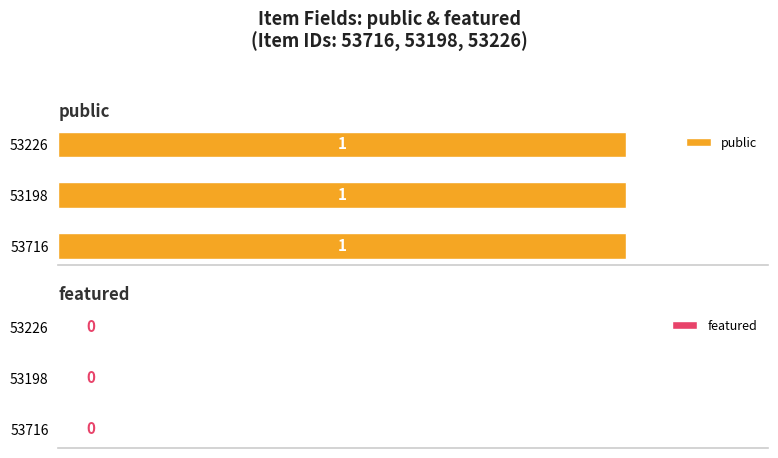

At which category is the sum across all series the highest?

53716